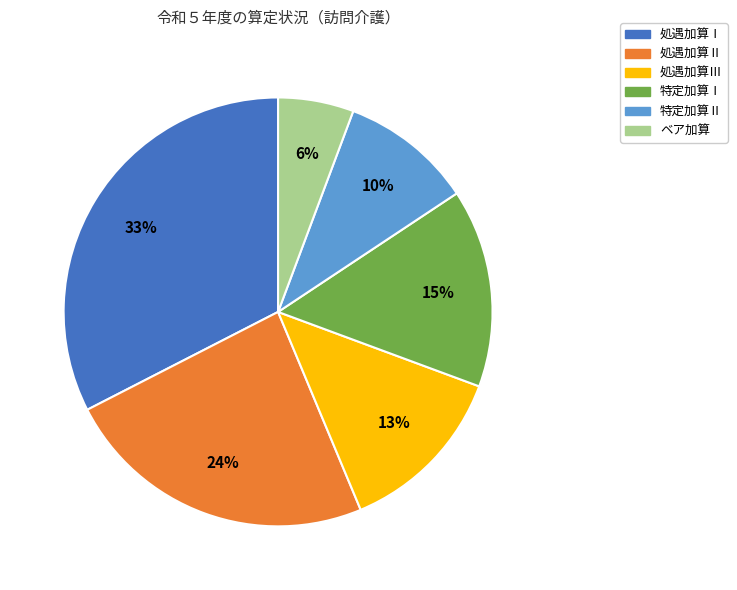

Does any single category account for the majority?

No